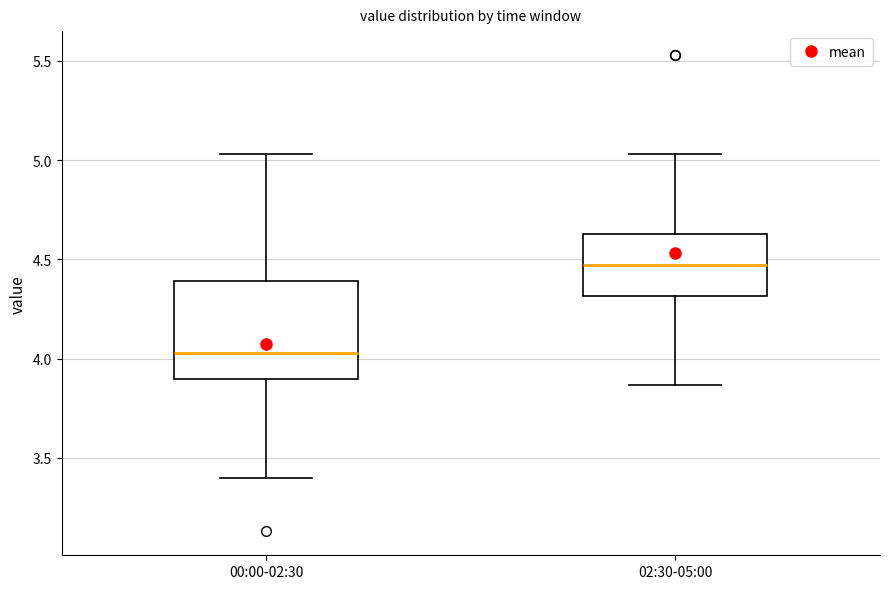

Comparing the boxes themselves (not the whiskers), which one is the tallest?

00:00-02:30